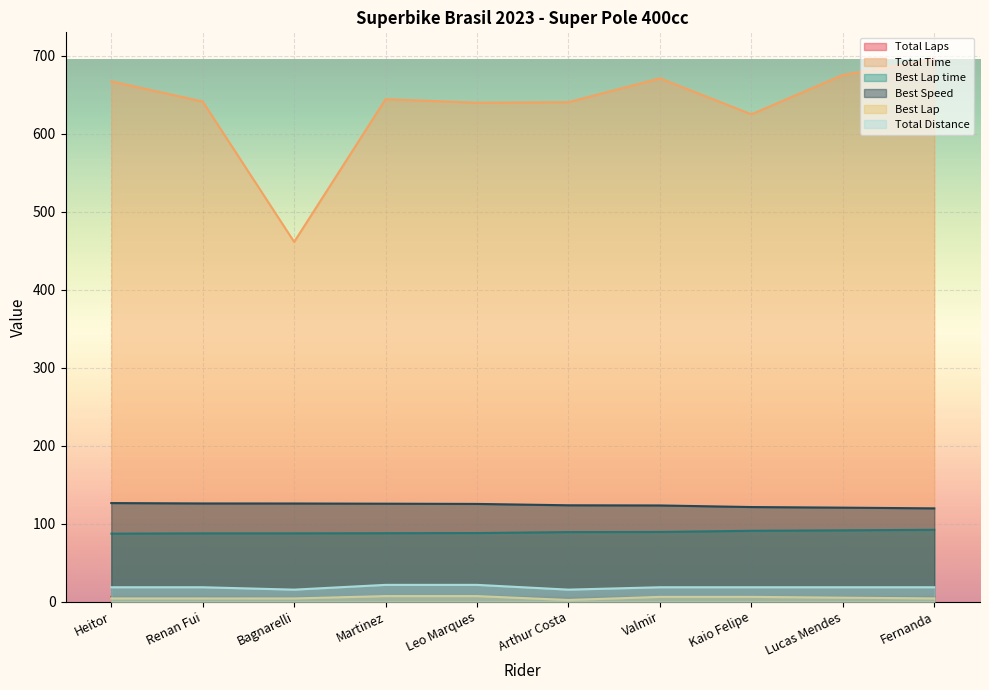

At which category does Total Distance reach its first local valley?

Bagnarelli